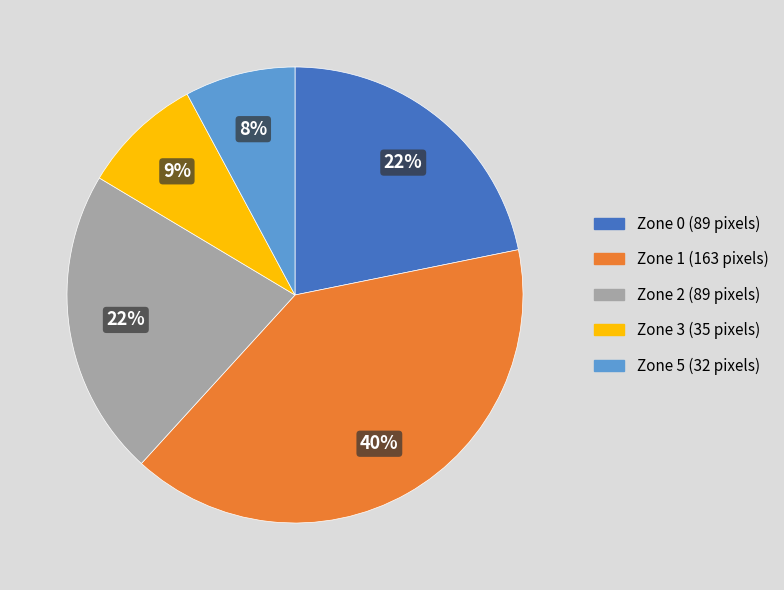

True or false: Zone 2 accounts for 22% of the total.

True